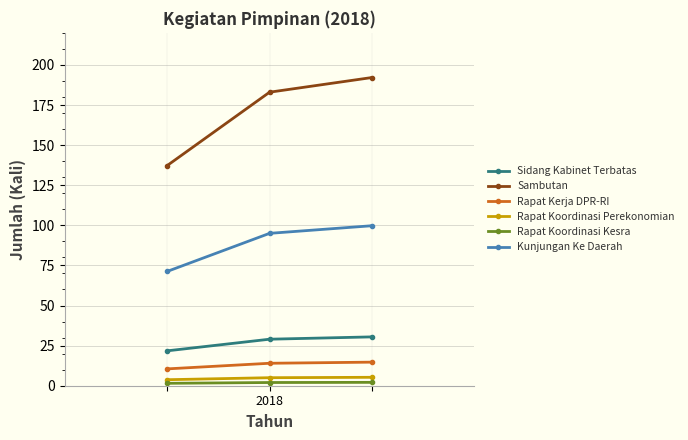

Which series has the largest total across all categories?

Sambutan